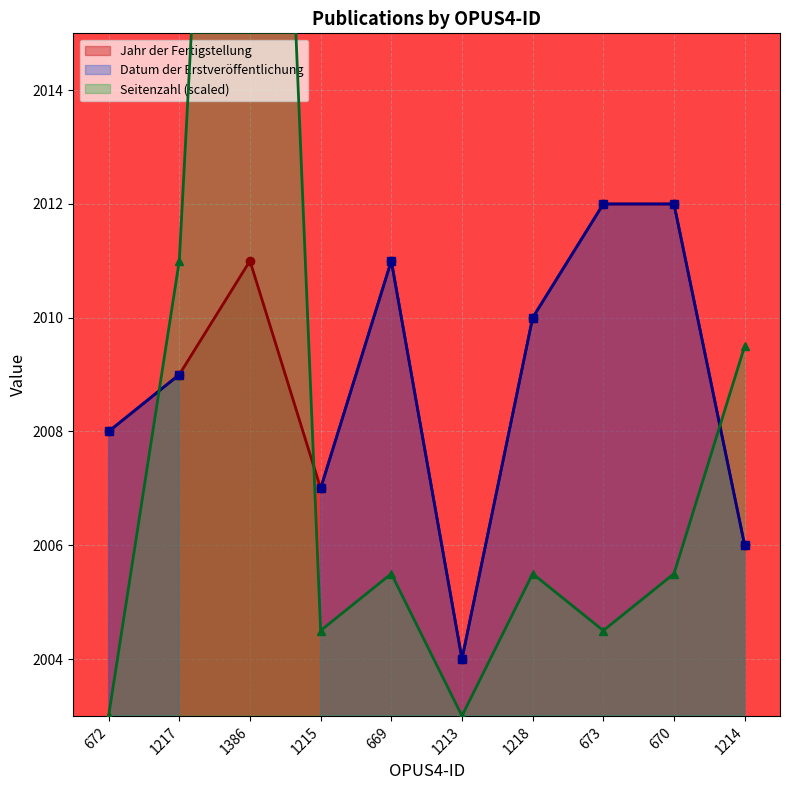

Where does the Jahr der Fertigstellung series first go above 2010?

1386